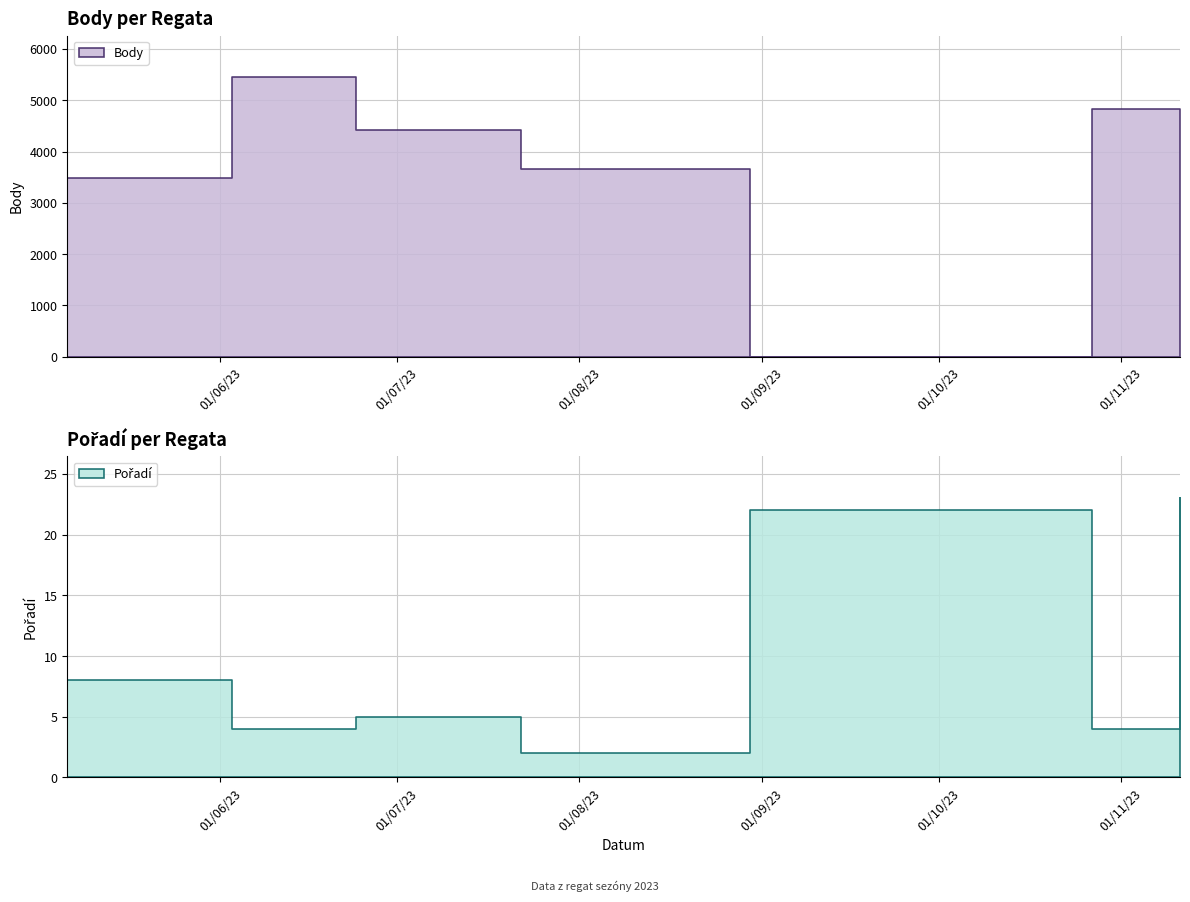

Does the chart display data point markers on the line(s)?

No